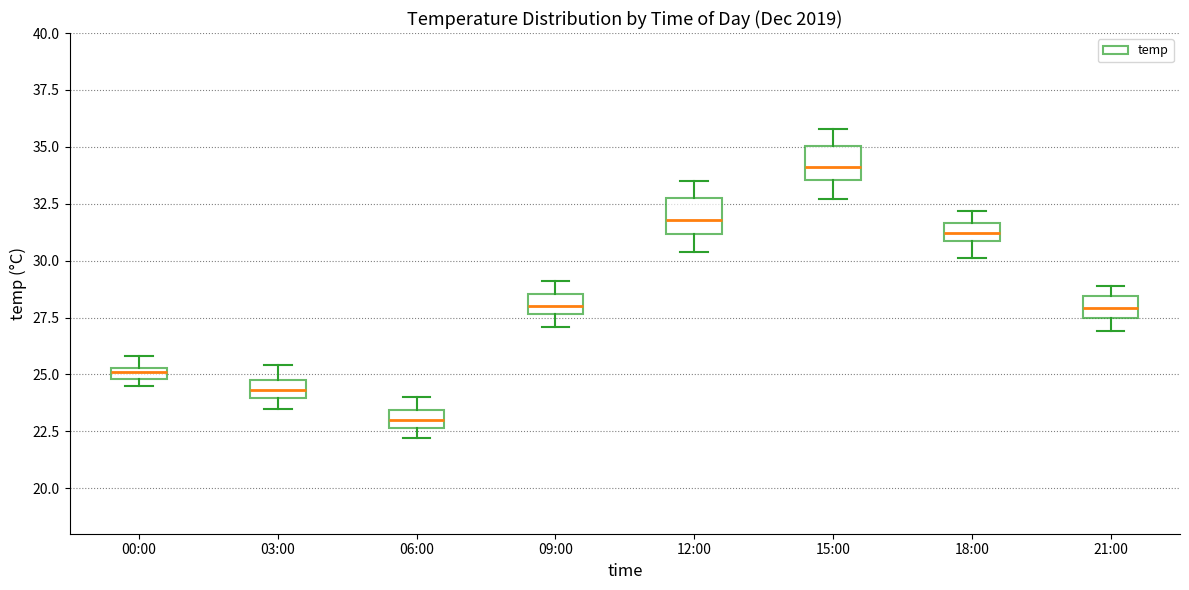

Which box has the lowest median line?

06:00